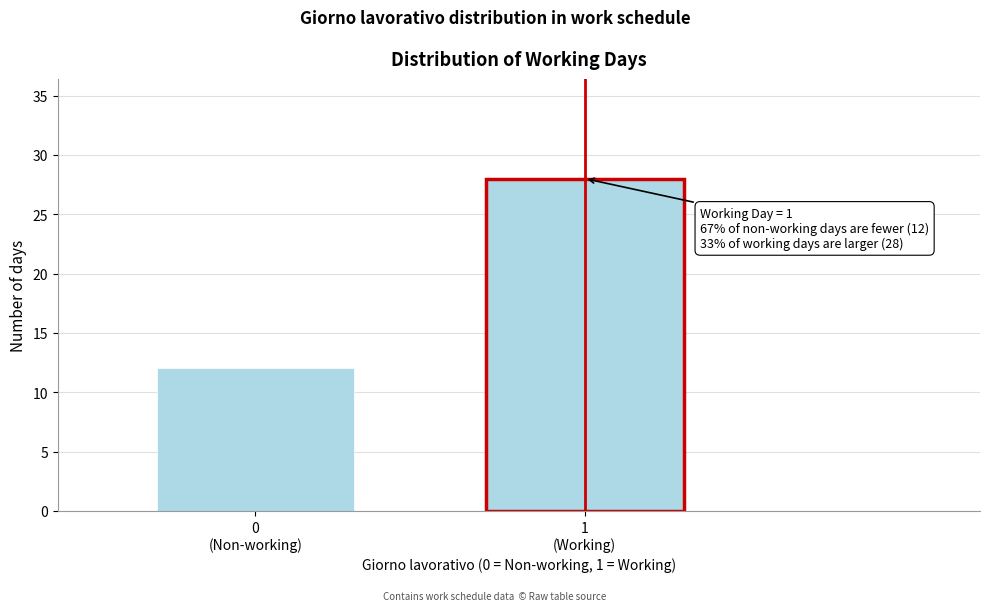

Reading right to left, extract all data points from this chart.

28	12